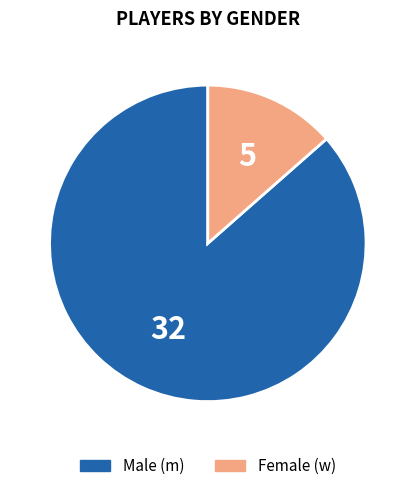

Is there a majority slice in this chart?

Yes